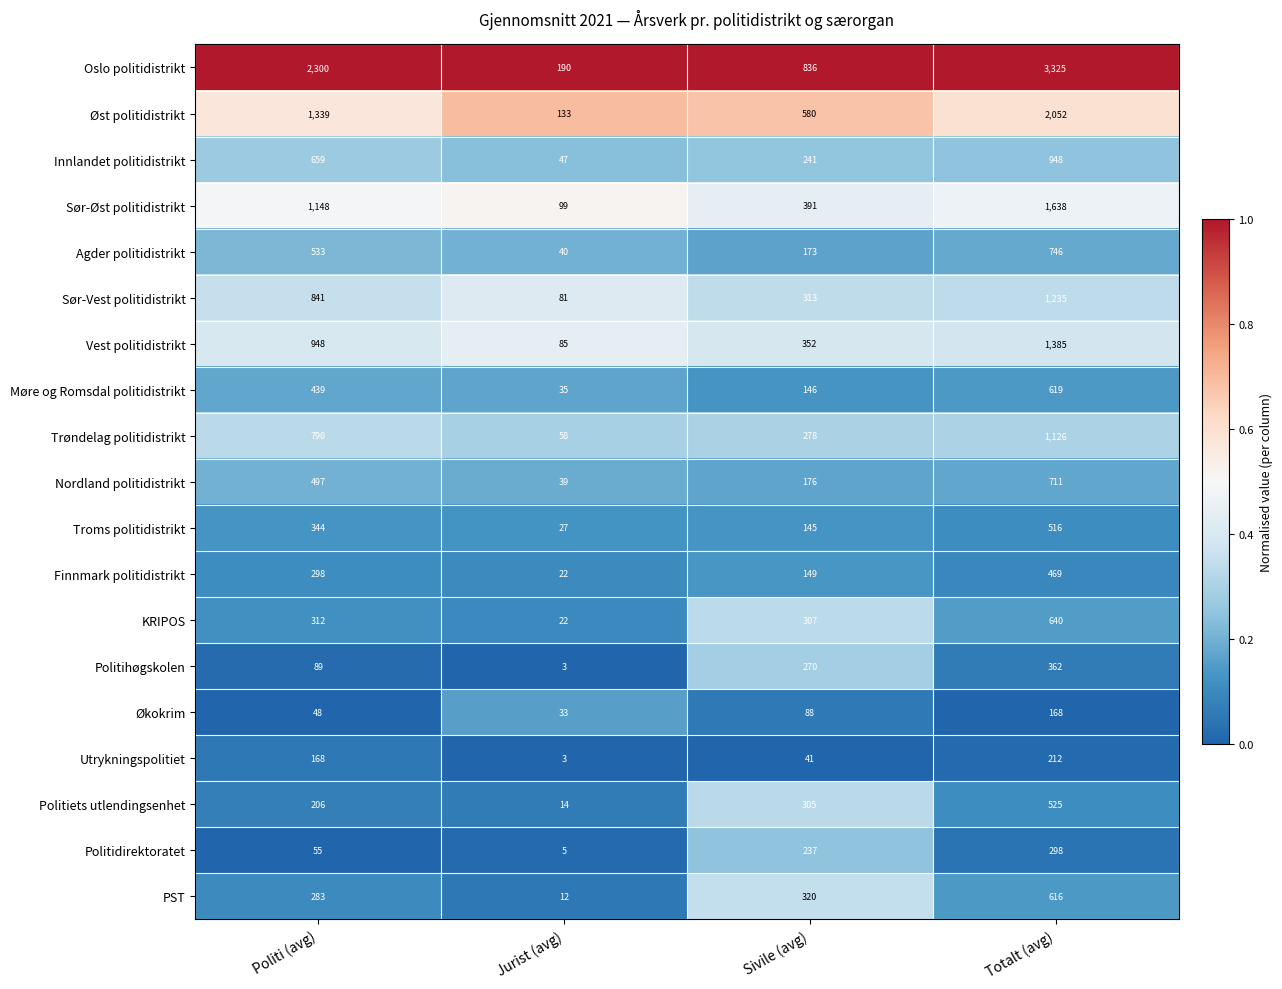

True or false: Agder politidistrikt has a value of 309 at Sivile (avg).

False